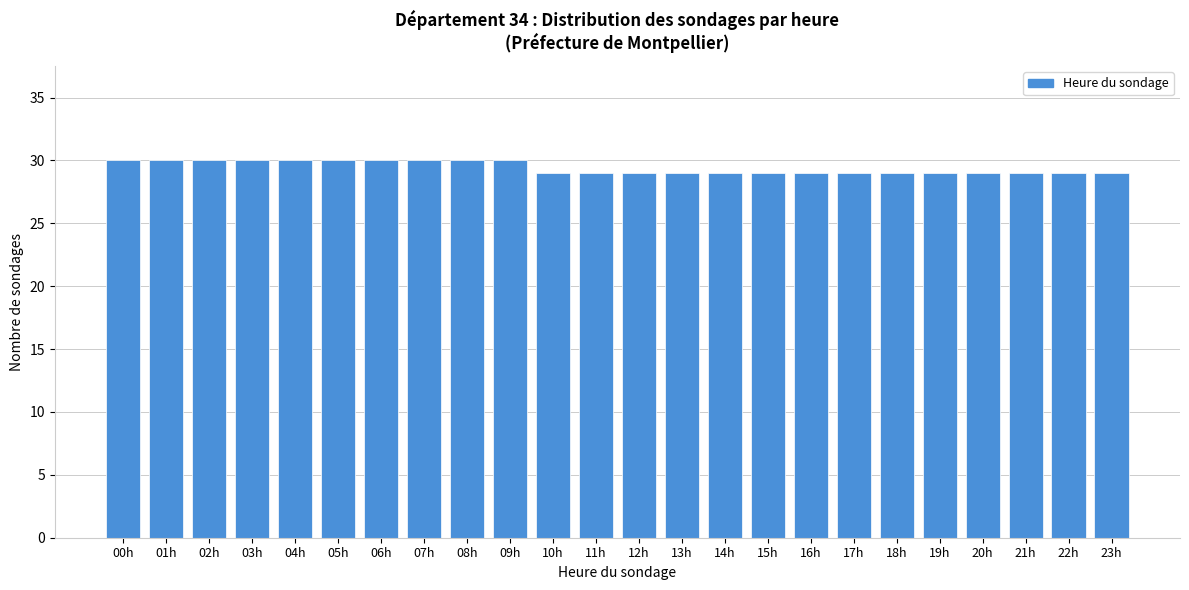

Reading right to left, list all the values displayed in this chart.

29	29	29	29	29	29	29	29	29	29	29	29	29	29	30	30	30	30	30	30	30	30	30	30